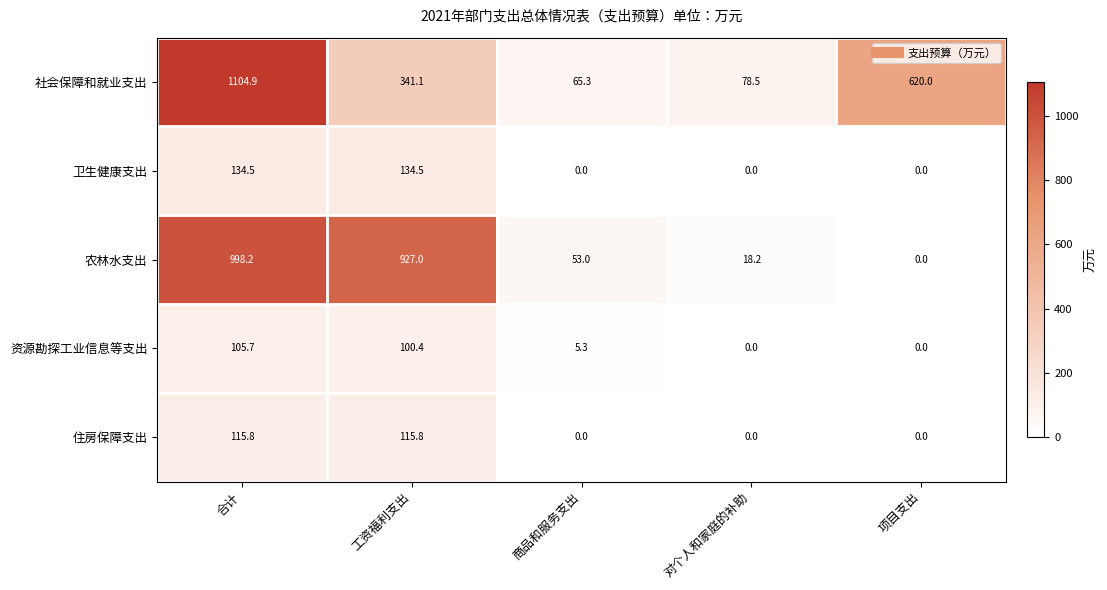

Reading left to right, extract all data points from this chart.

社会保障和就业支出: 1104.9	341.1	65.3	78.5	620.0
卫生健康支出: 134.5	134.5	0.0	0.0	0.0
农林水支出: 998.2	927.0	53.0	18.2	0.0
资源勘探工业信息等支出: 105.7	100.4	5.3	0.0	0.0
住房保障支出: 115.8	115.8	0.0	0.0	0.0